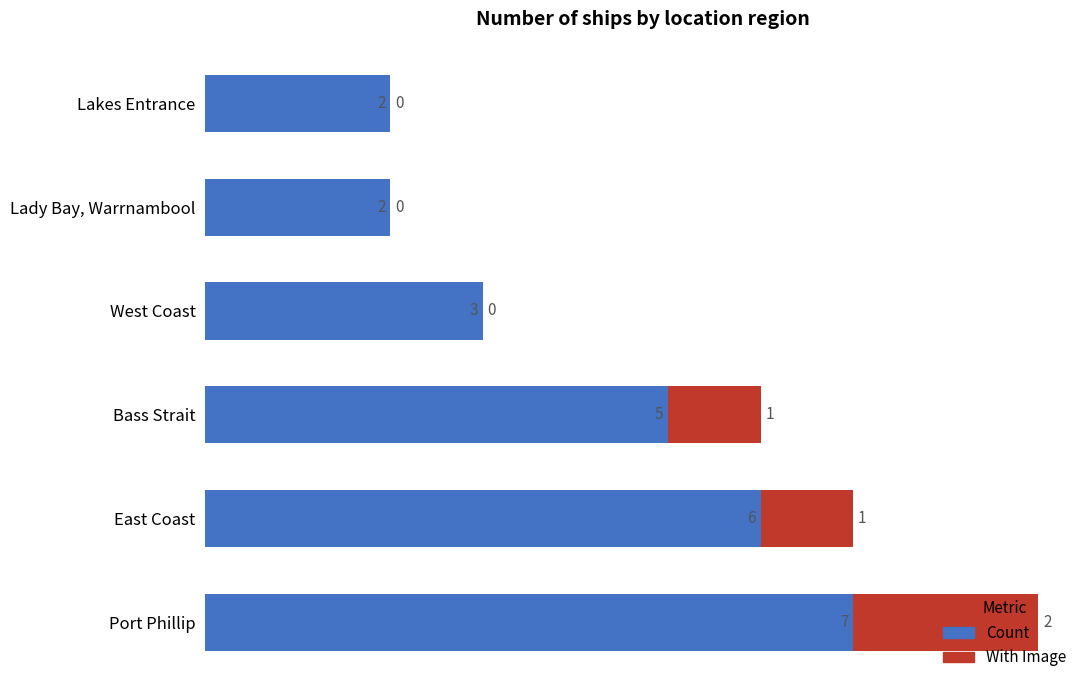

Read the Count value at Port Phillip.

7